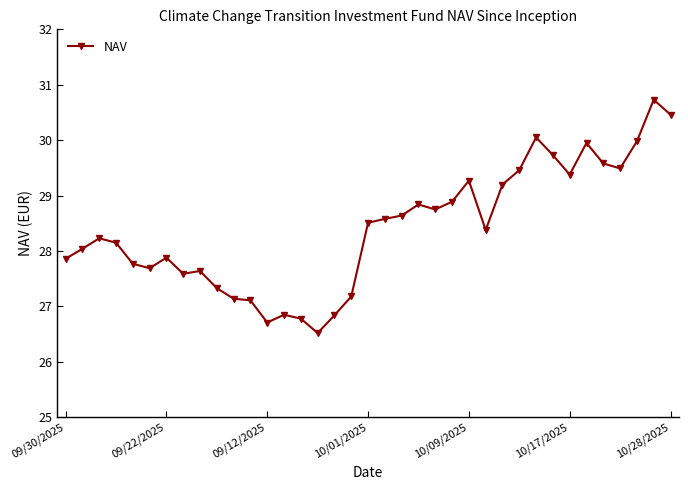

True or false: there are more than 0 points higher than both neighbors.

True